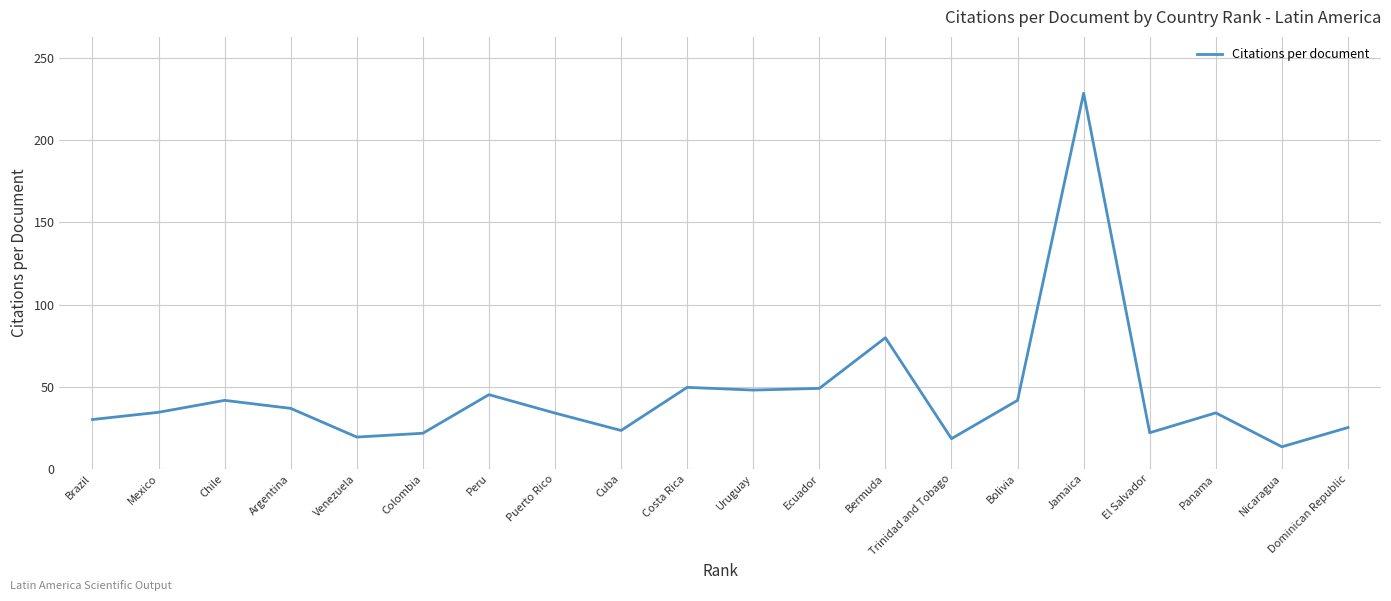

The chart shows a value of 22.3 at Panama. True or false?

False